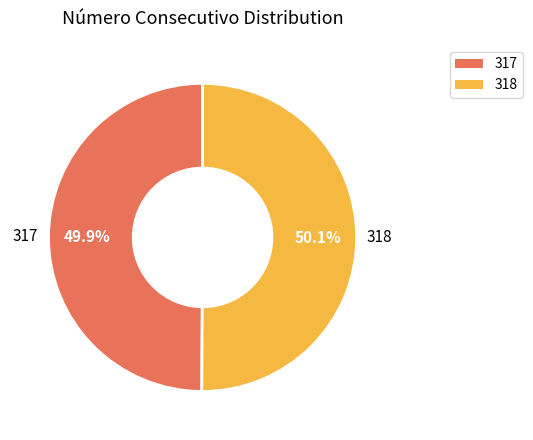

Approximately how many times larger is the value at 318 compared to 317?

1.0